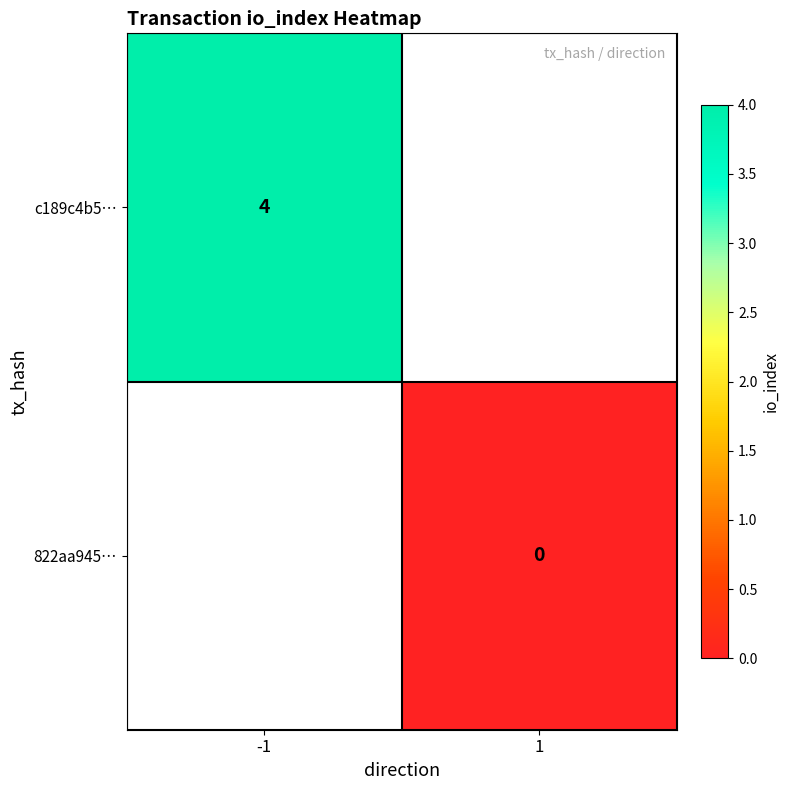

Is the value of c189c4b5… at -1 greater than the value of 822aa945… at 1?

Yes